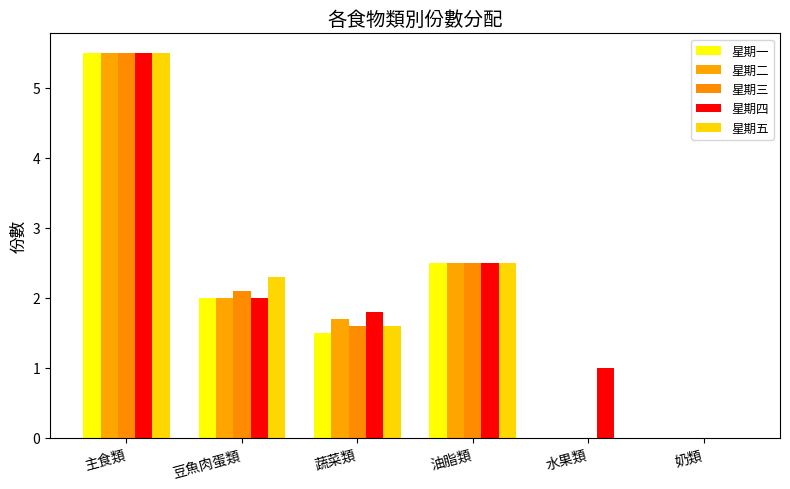

Is it true that 星期二 equals 7.8 at 主食類?

False